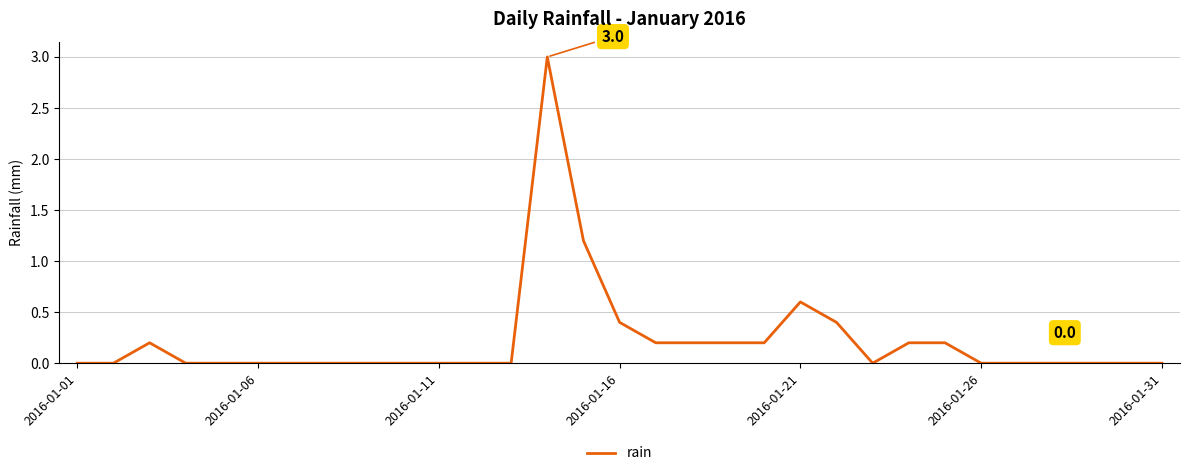

What is the greatest value displayed?

3.0